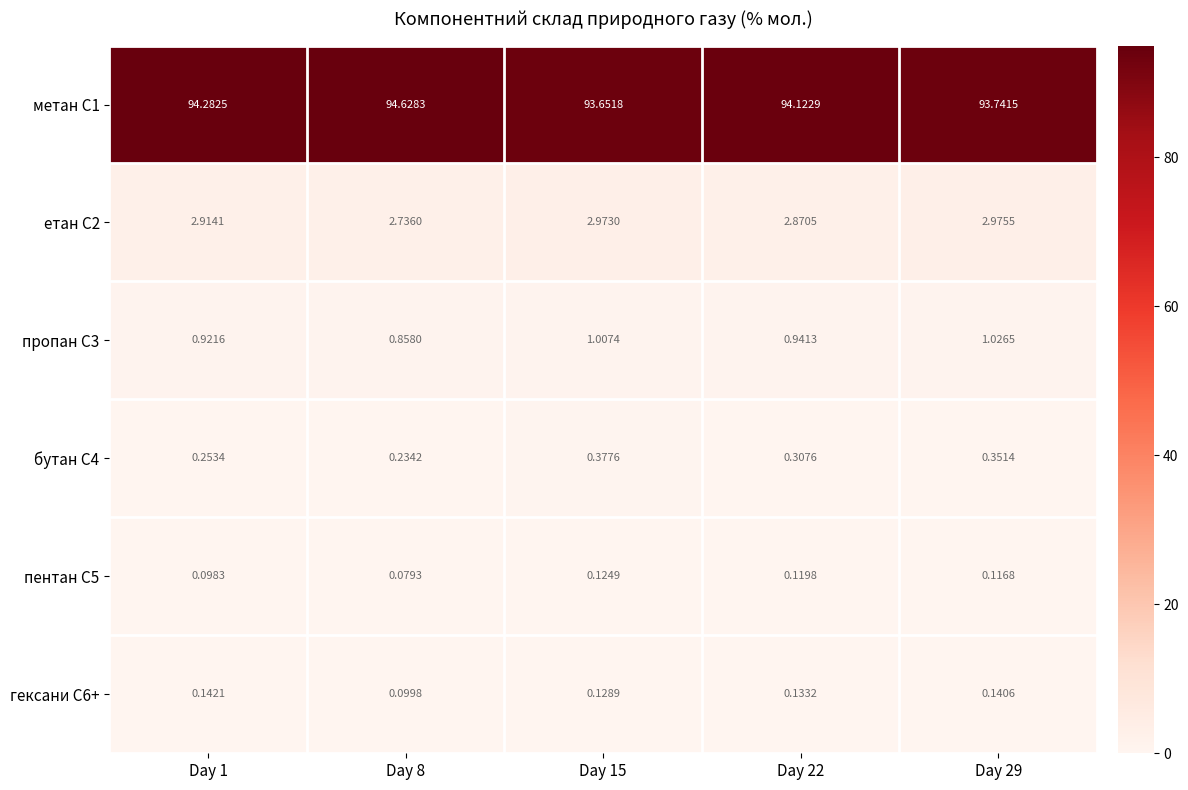

Is the value of пентан С5 at Day 22 greater than the value of бутан С4 at Day 15?

No